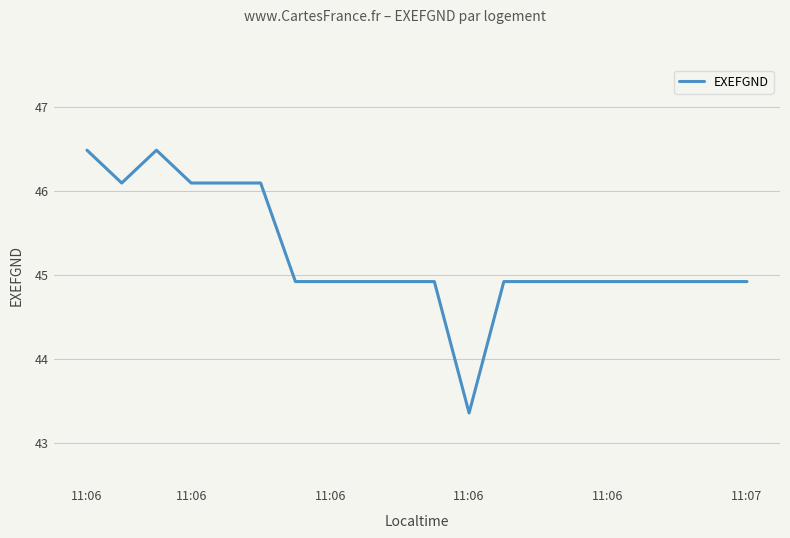

What is the maximum value shown in the chart?

46.5